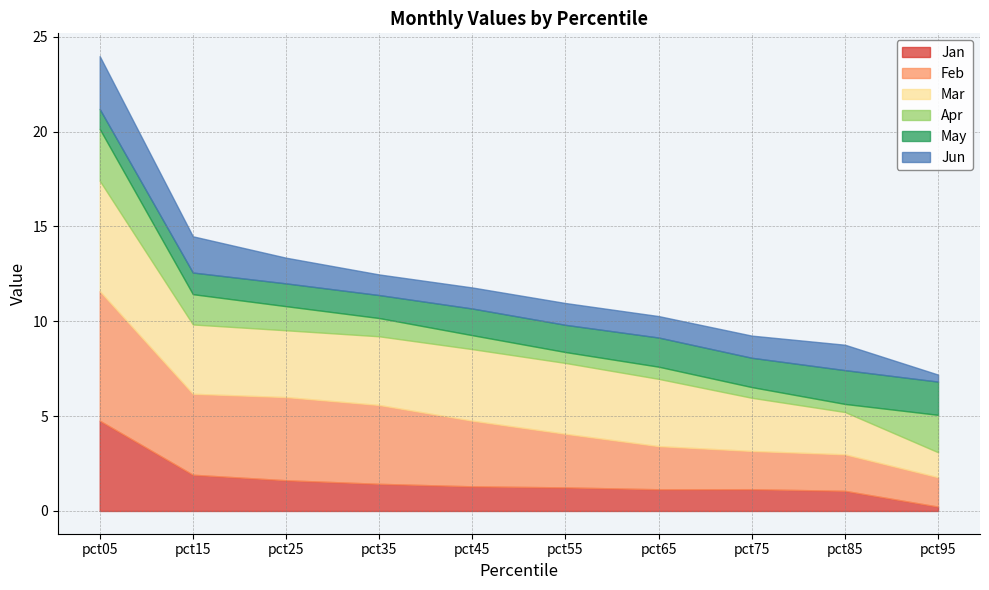

Is it true that Mar equals 1.1 at pct15?

False